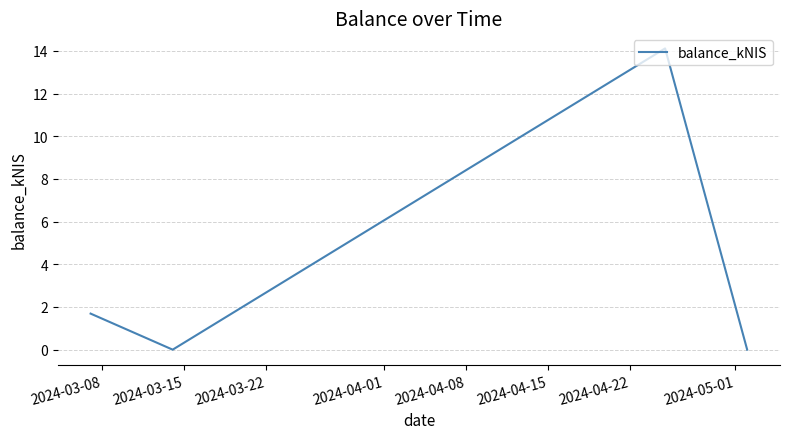

True or false: there are more than 1 points higher than both neighbors.

False